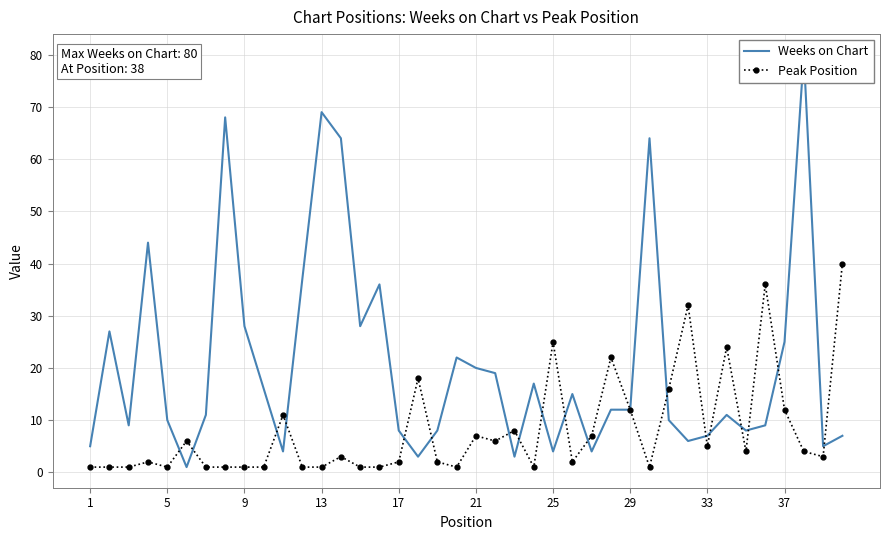

What is the maximum value for Peak Position?

40